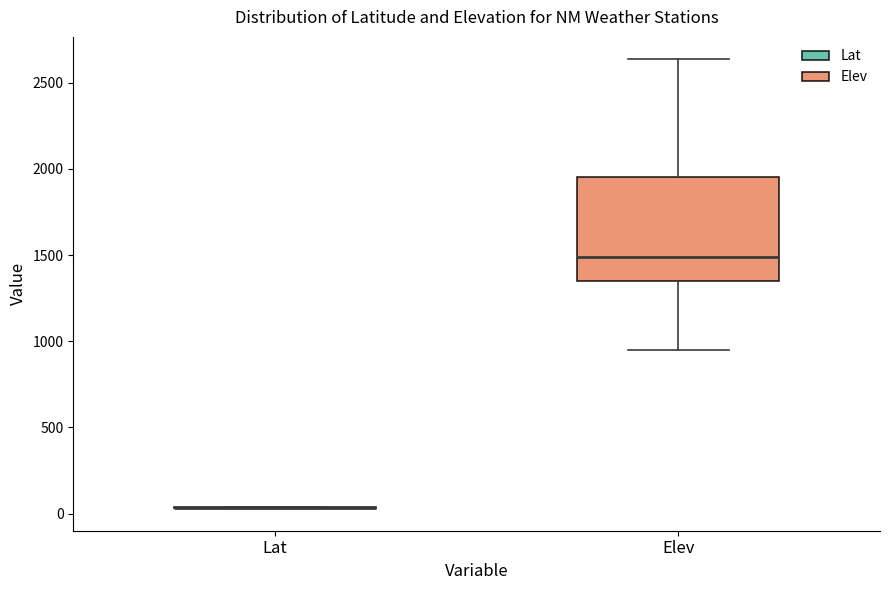

Comparing the boxes themselves (not the whiskers), which one is the tallest?

Elev